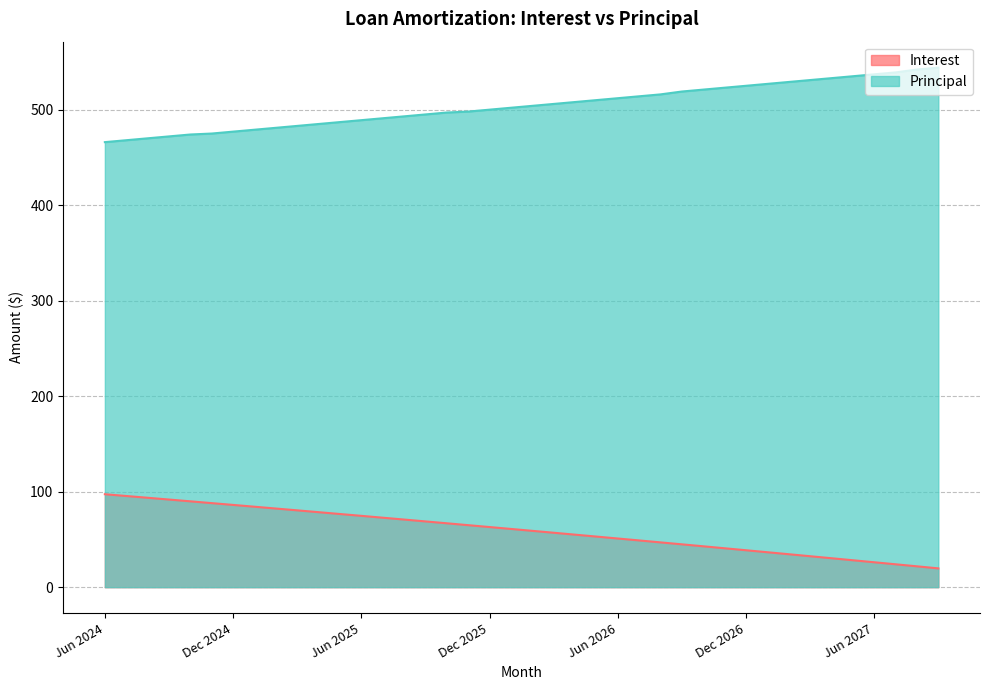

True or false: Principal and Interest cross at least once.

False